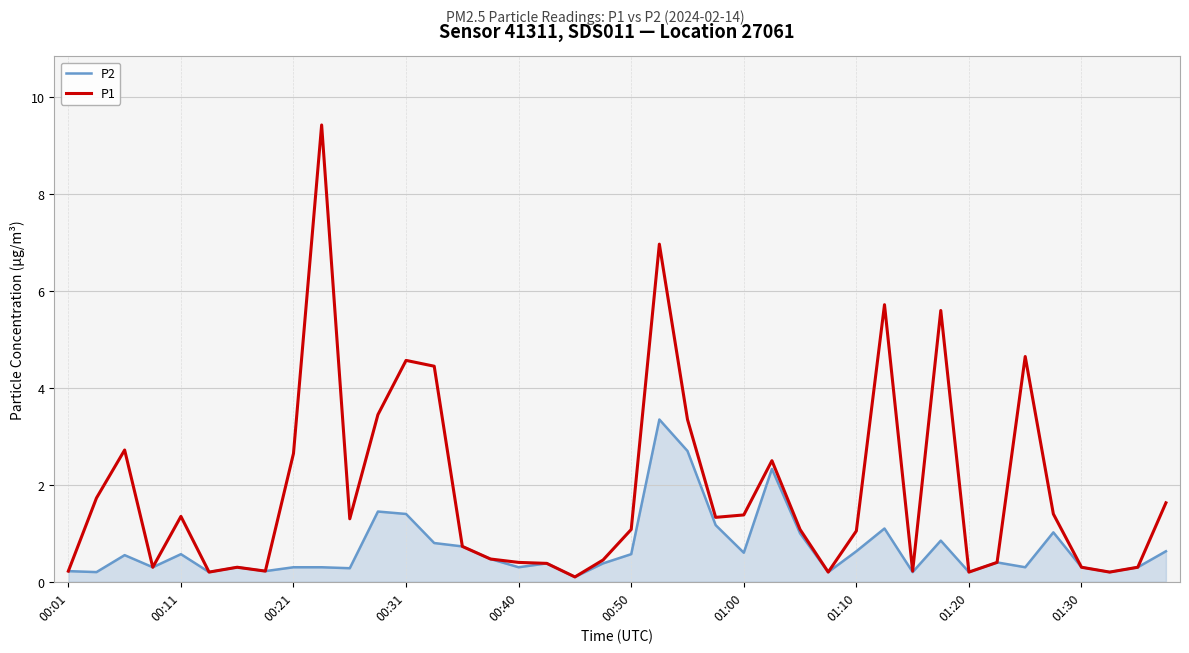

Rank the series by their maximum value, from lowest to highest.

P2, P1